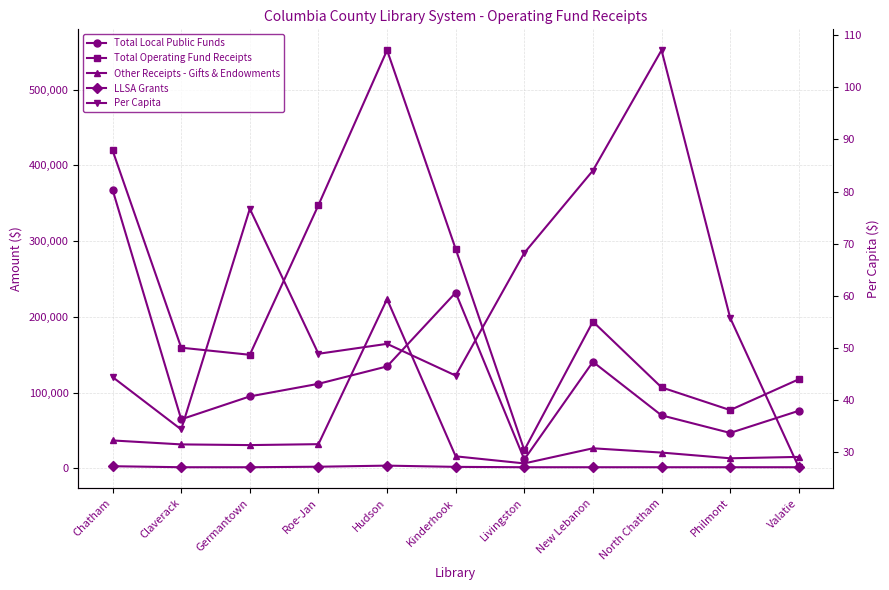

What is the maximum value shown in the chart?

552025.0